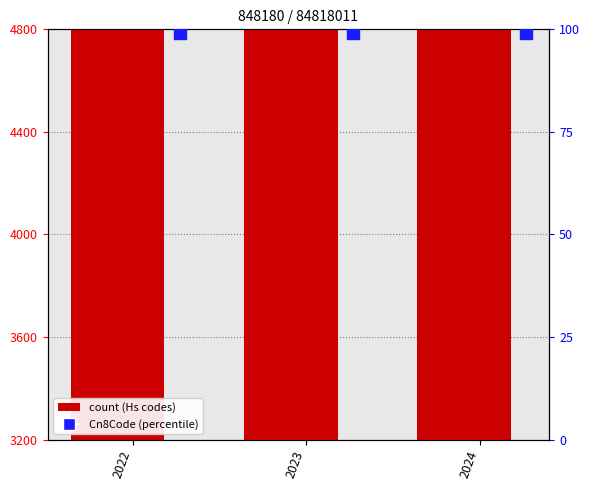

The value of Commodity_Hs6Code at 2024 is 3233.9. True or false?

True